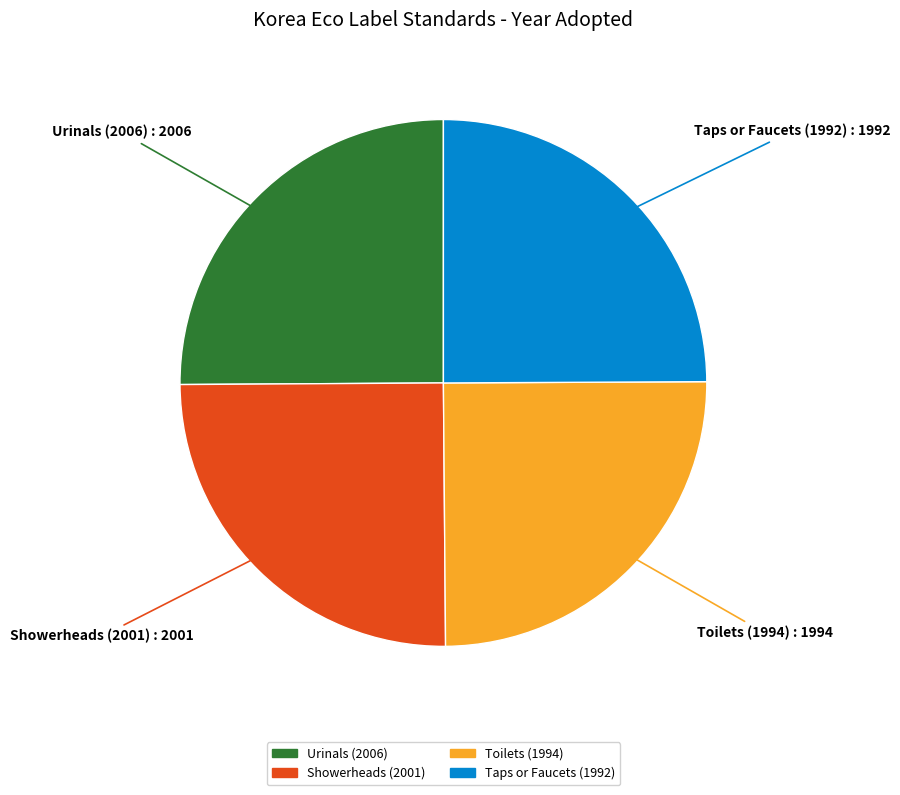

Is there any slice that represents more than half of the pie?

No